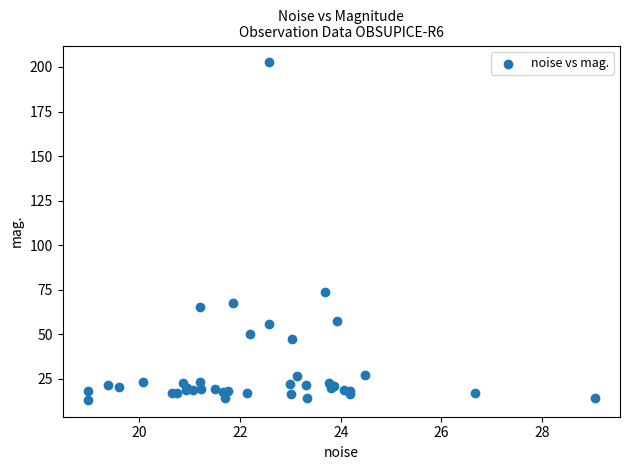

What Y value in the scatter plot is closest to 107?

73.5